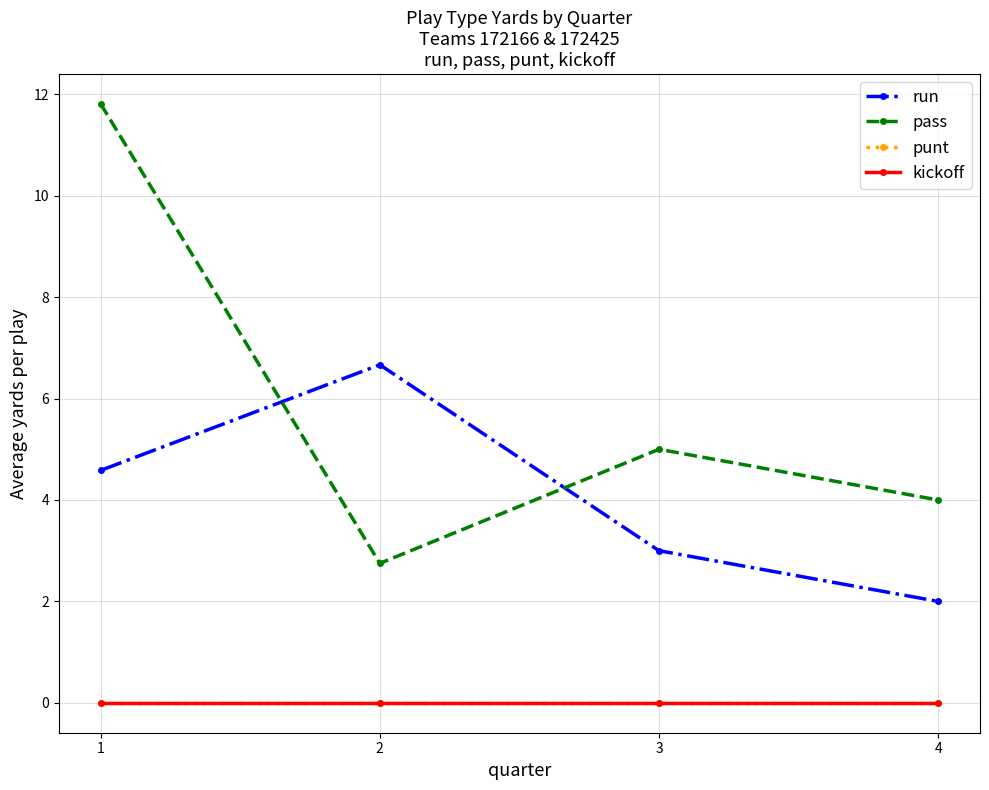

Is this an area chart (filled region under the line)?

No